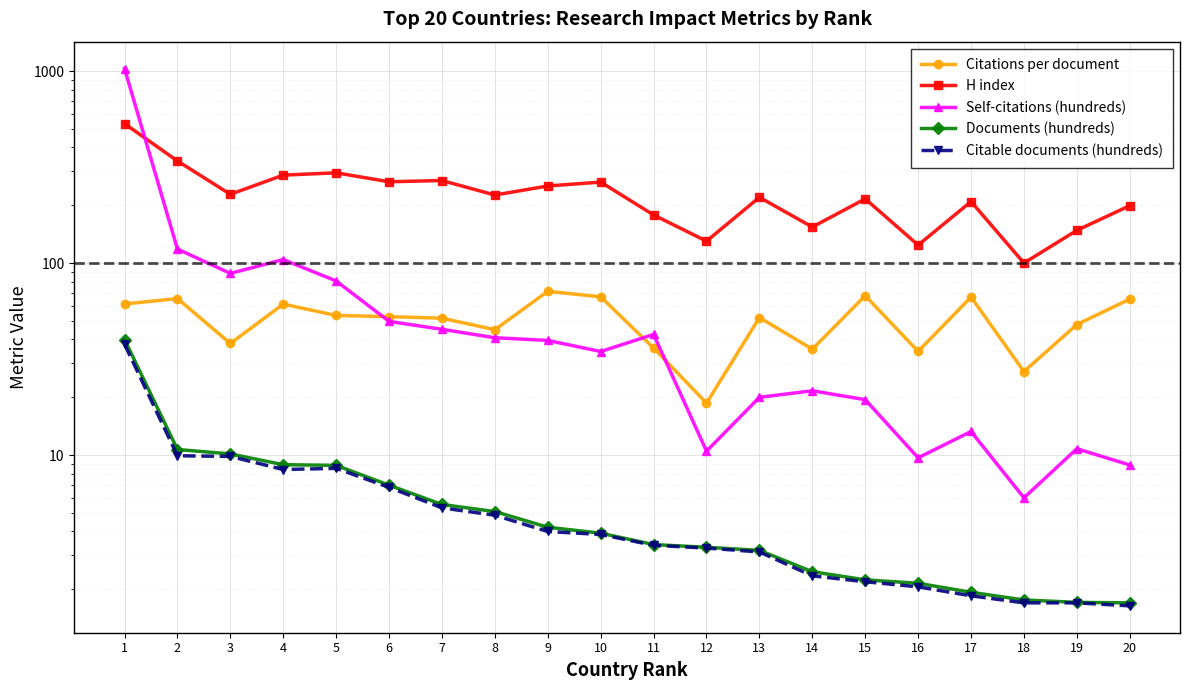

How many values in the Documents (hundreds) series exceed 3?

13